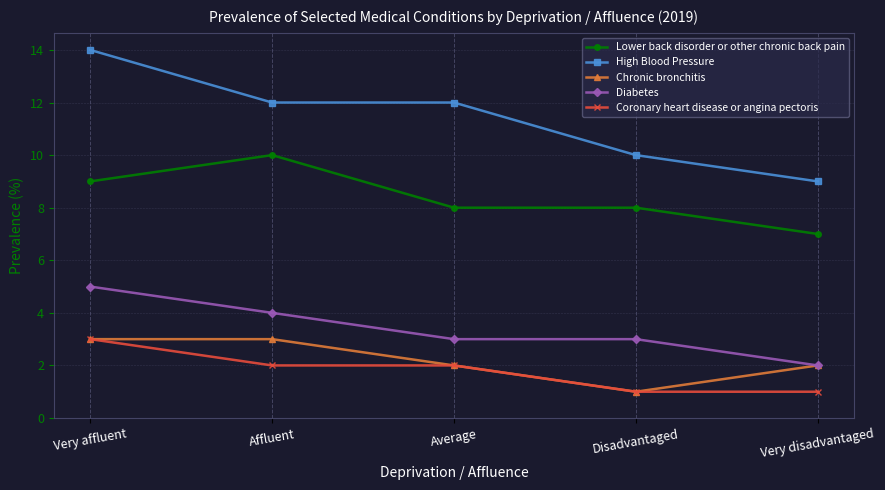

What is the spread (max minus min) of values at Average?

10